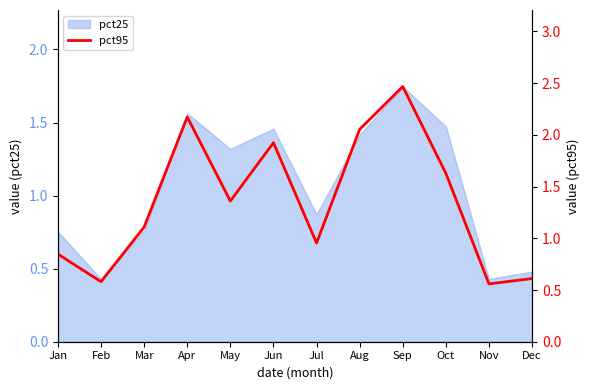

How many lines are shown in the chart?

1